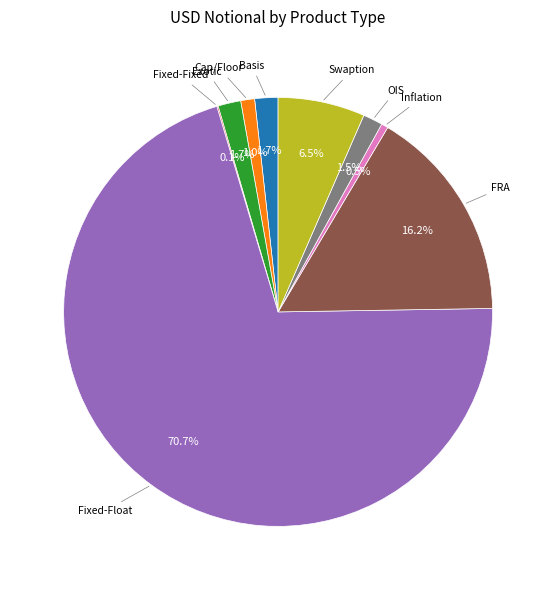

What percentage is the Basis slice, to the nearest percent?

2%